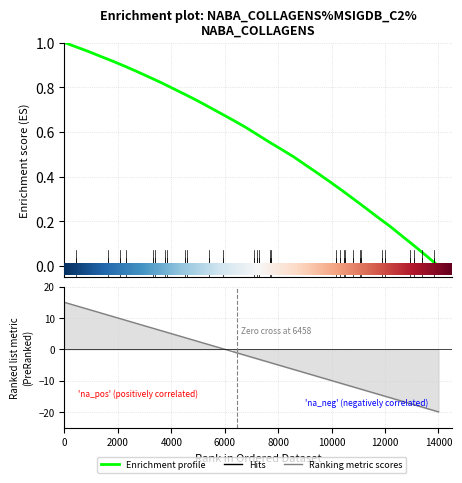

Is it true that the value at 221.4993 is 0.2?

False